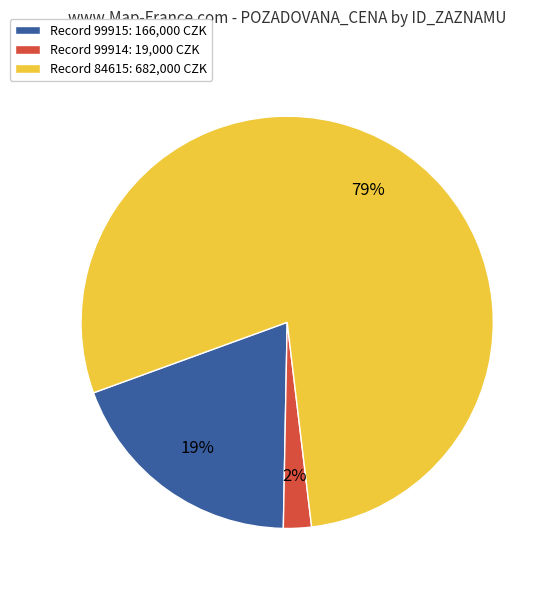

True or false: Record 99915: 166,000 CZK accounts for 19% of the total.

True